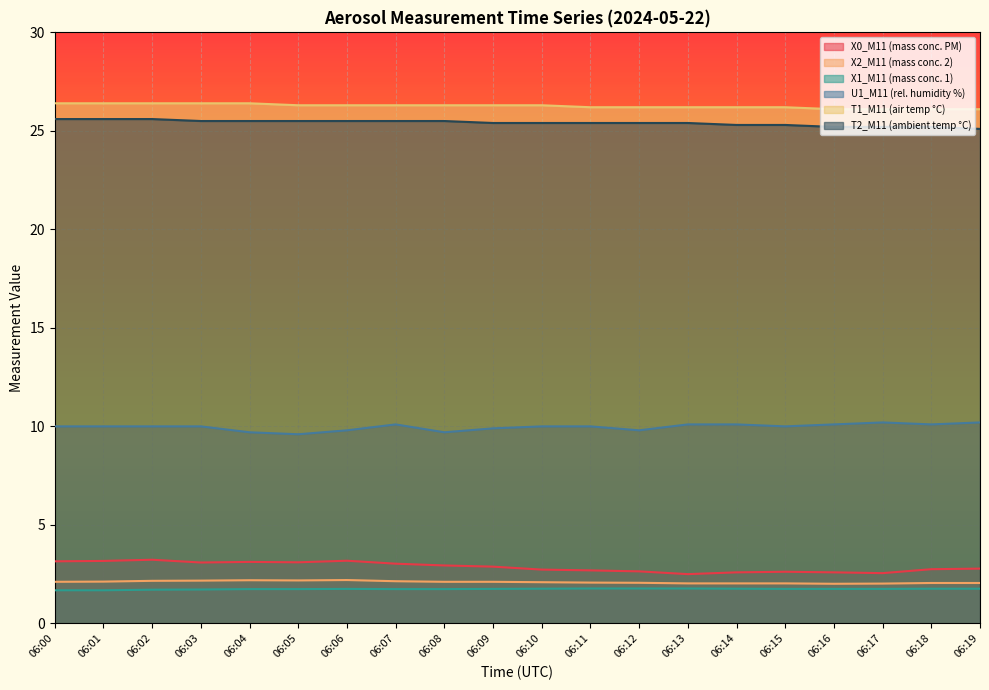

What is the average value of the X1_M11 (mass conc. 1) series?

1.7